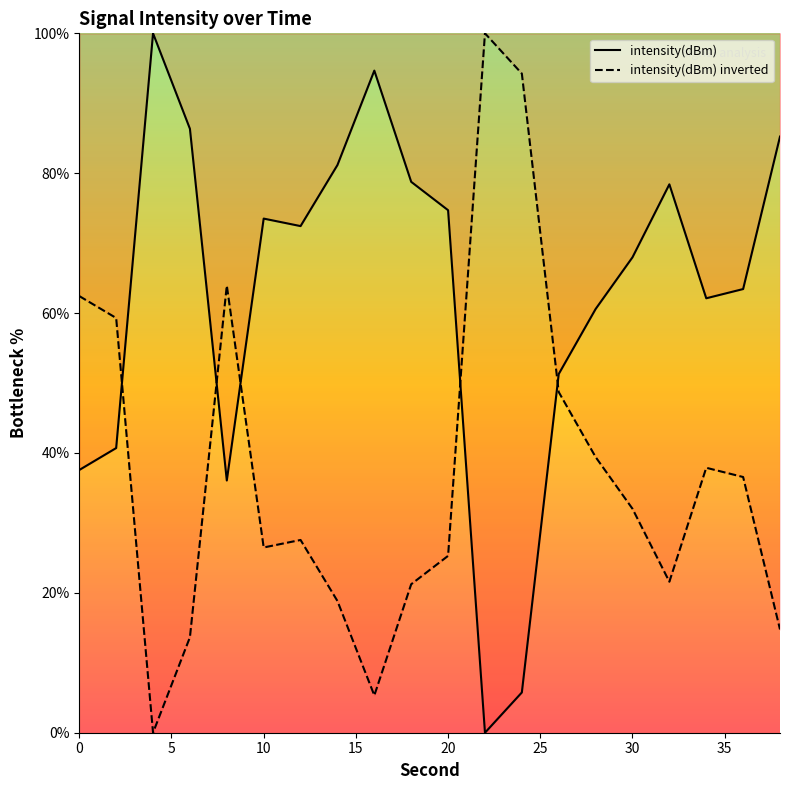

At which category does the data reach its first local valley?

8